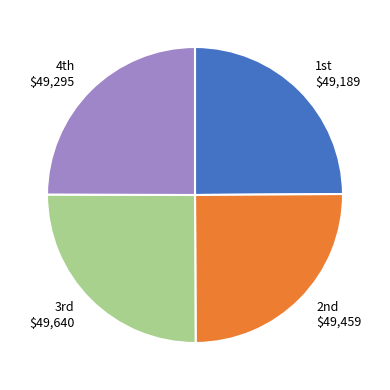

Does any single category account for the majority?

No